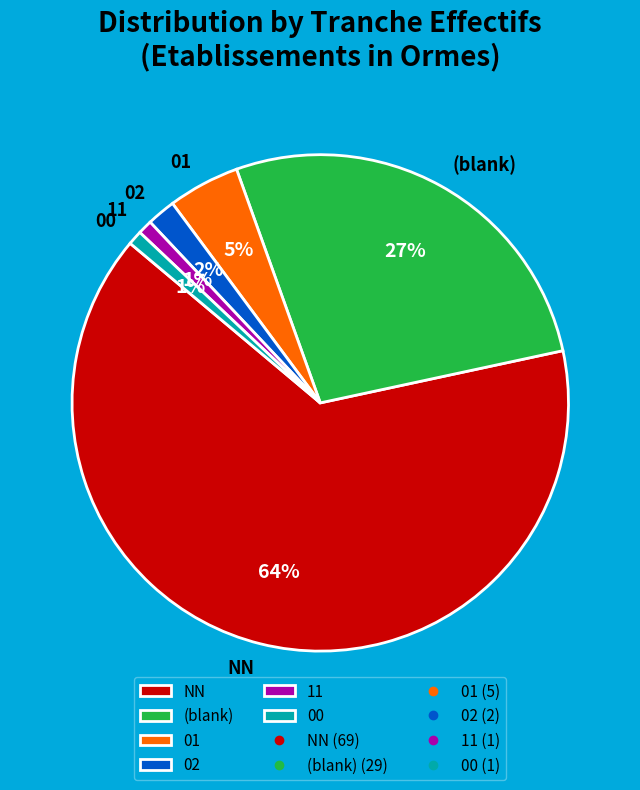

Does 00 account for over 50% of the chart?

No